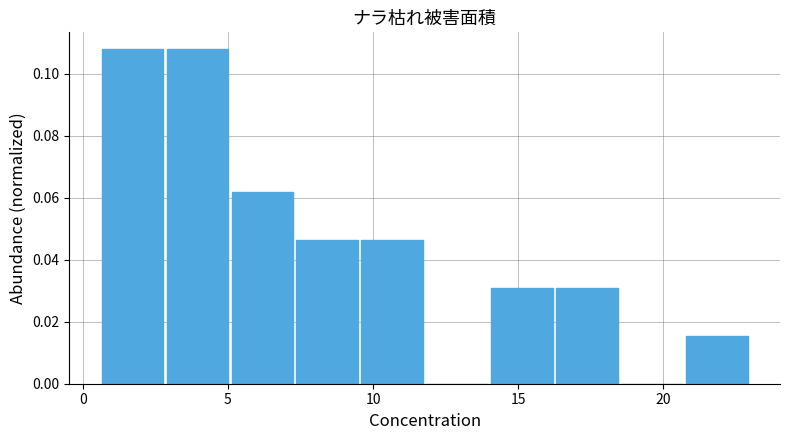

What is the height of the bar covering 3.0 to 5.0 on the x-axis? Neither the bar edges nor the heights are printed on the chart, so give them approximately, as read against the axes.

0.108